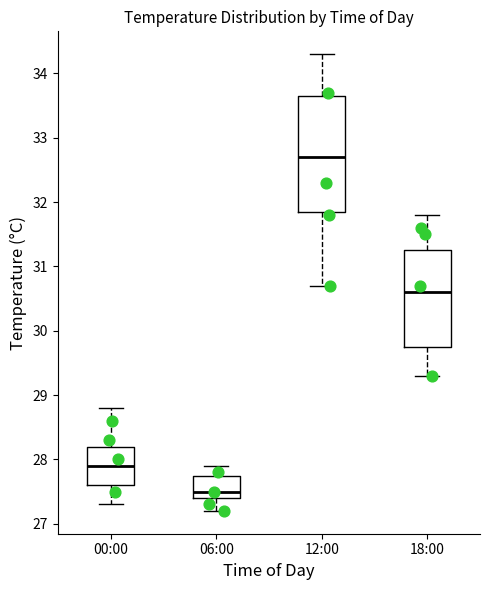

Reading left to right, read every box against the y-axis: the position of its median line, the range the box covers, and the ends of its whiskers. The values are not printed on the chart, so give them approximately, as read against the axis.

00:00: median 27.9, box 27.6 to 28.2, whiskers 27.3 to 28.8
06:00: median 27.5, box 27.4 to 27.8, whiskers 27.2 to 27.9
12:00: median 32.7, box 31.9 to 33.7, whiskers 30.7 to 34.3
18:00: median 30.6, box 29.8 to 31.3, whiskers 29.3 to 31.8